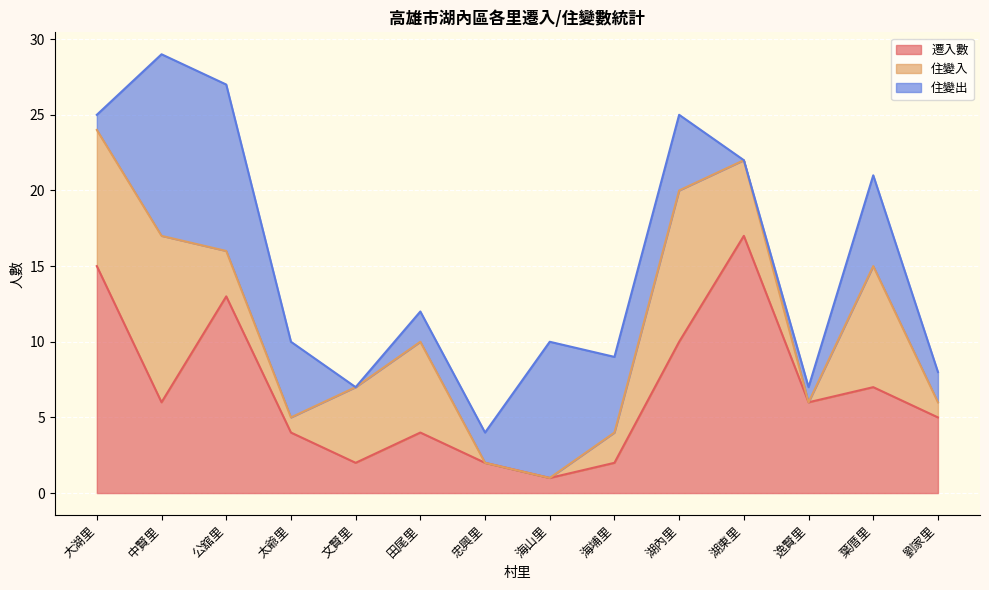

Which category has the lowest value across all series?

忠興里